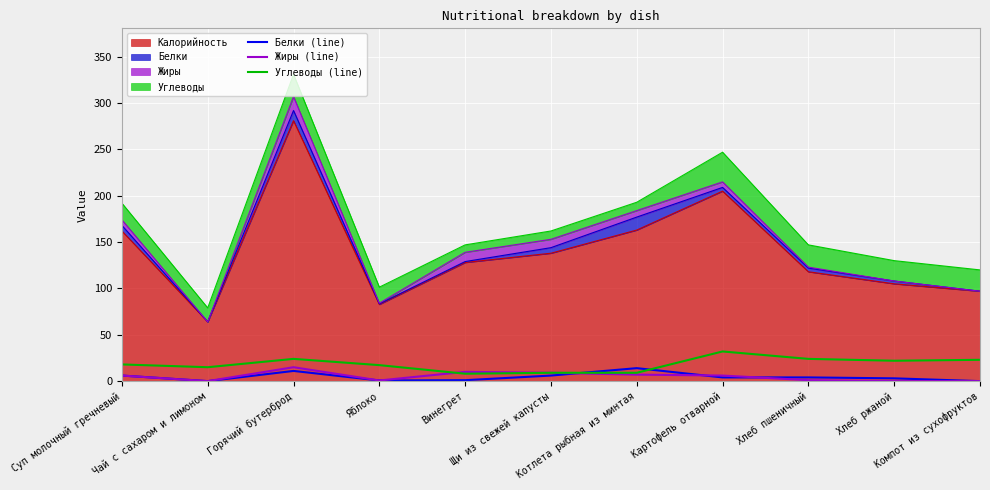

Where does the Углеводы (line) series first go above 18?

Горячий бутерброд